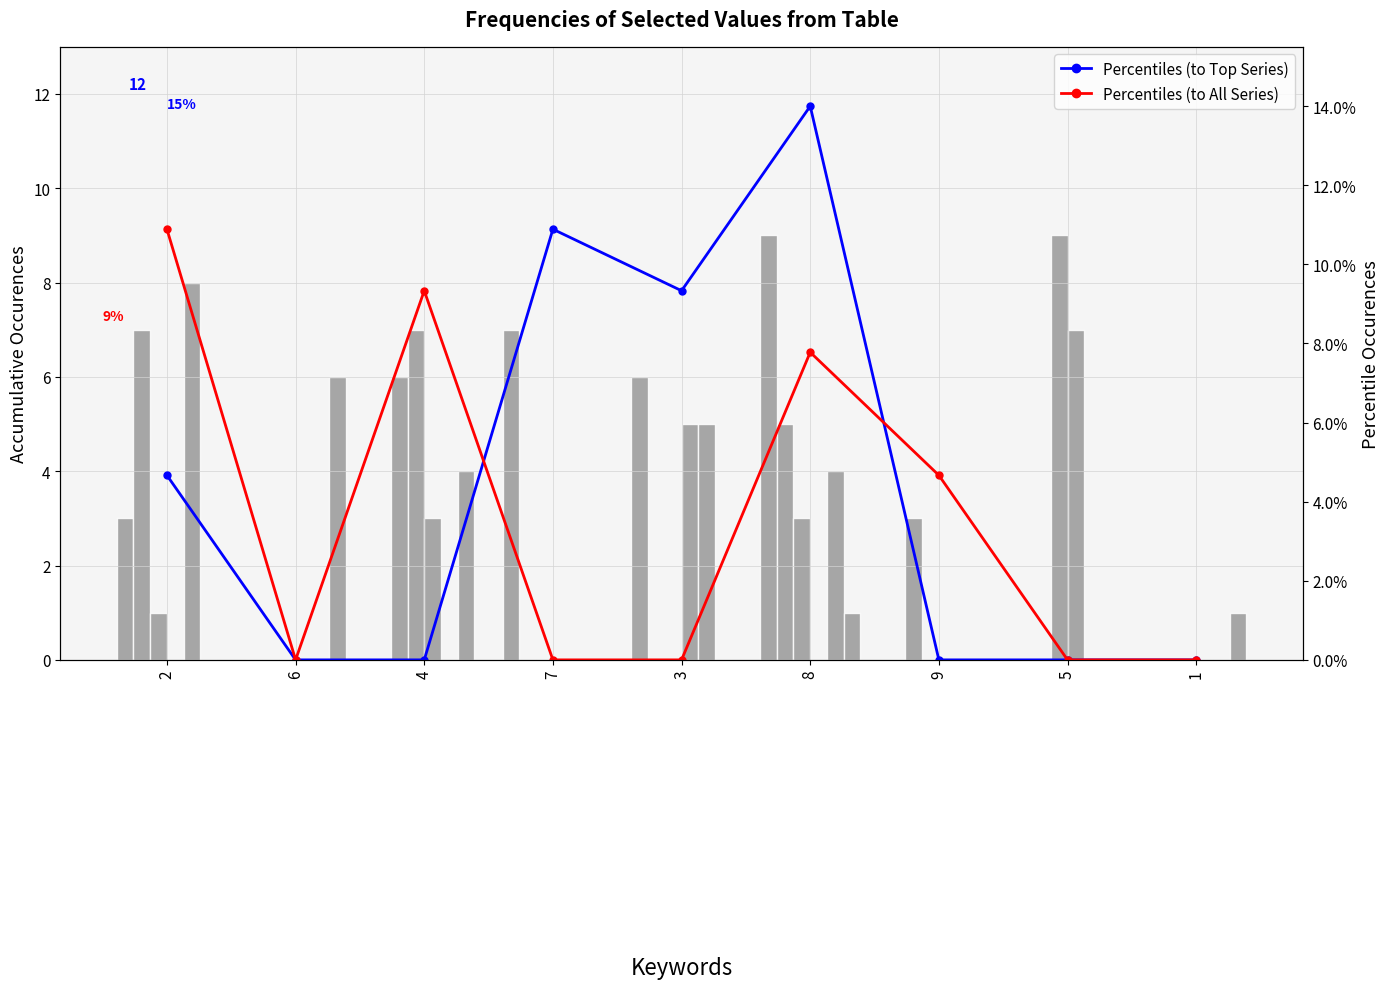

What position from the left is 4?

3